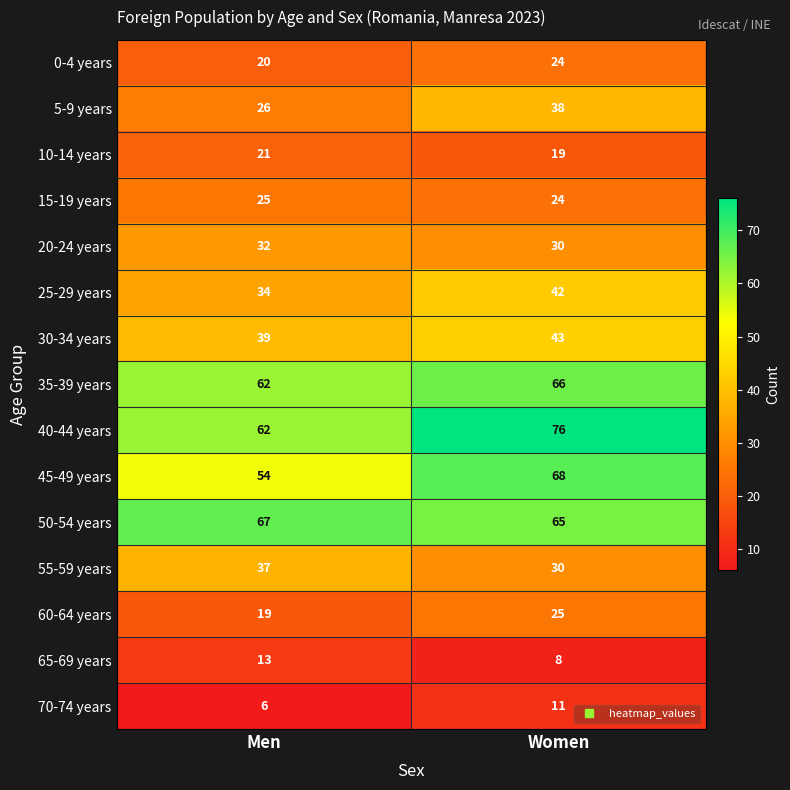

What is the approximate value of 65-69 years at Women?

8